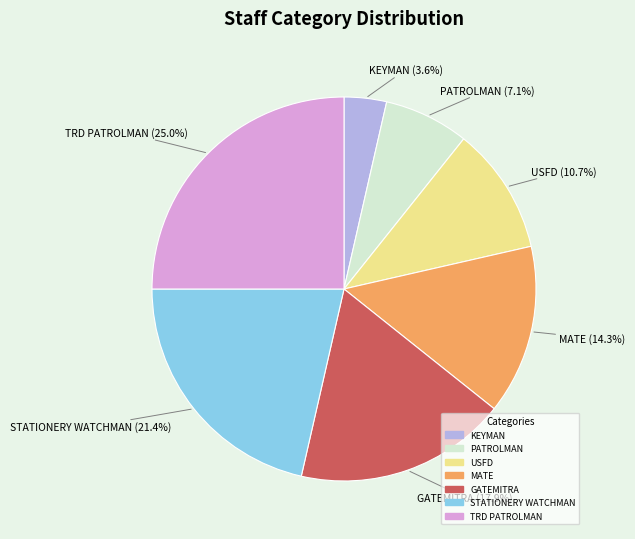

To the nearest percent, what is the difference between the largest and smallest slice percentages?

21%